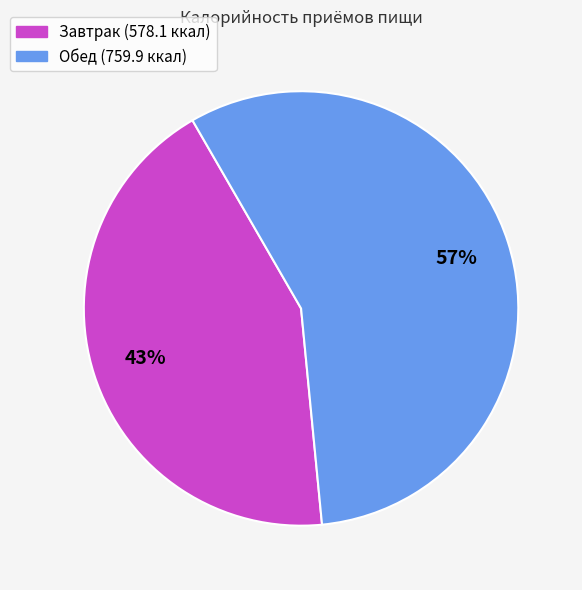

Is it true that Обед is 44% of the pie?

False